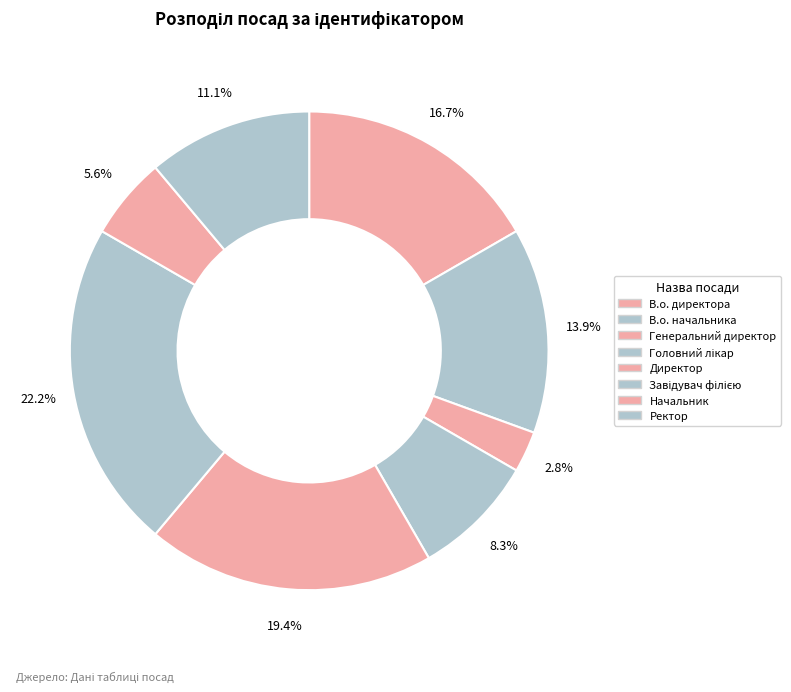

To the nearest percent, what is the difference between the largest and smallest slice percentages?

19%